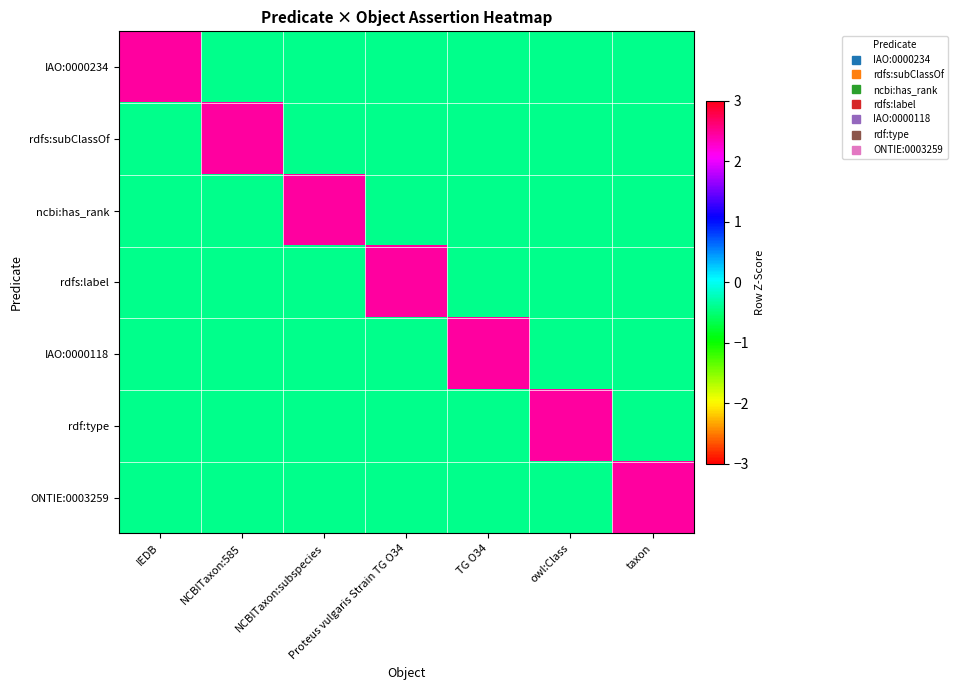

Rank the series at owl:Class from highest to lowest value.

rdf:type, IAO:0000234, rdfs:subClassOf, ncbi:has_rank, rdfs:label, IAO:0000118, ONTIE:0003259